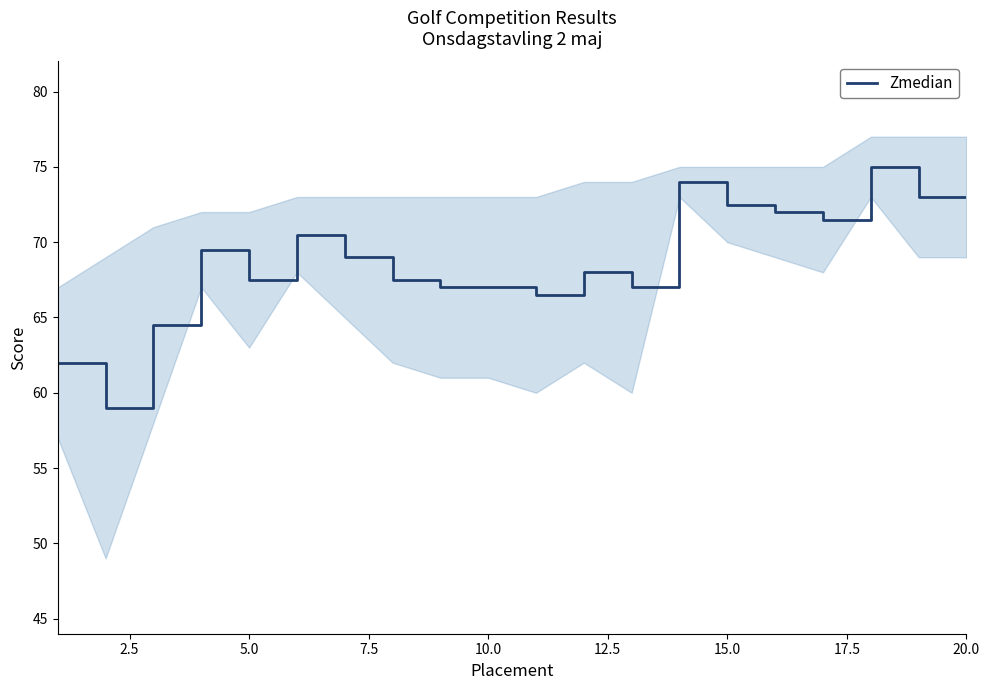

How many lines are shown in the chart?

1